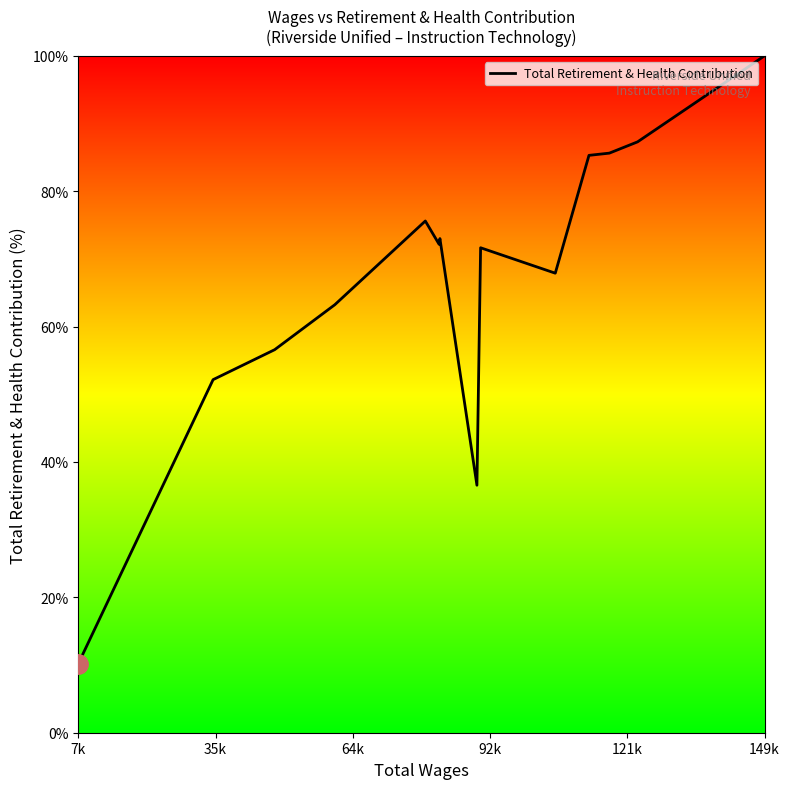

What is the minimum value shown in the chart?

10.2